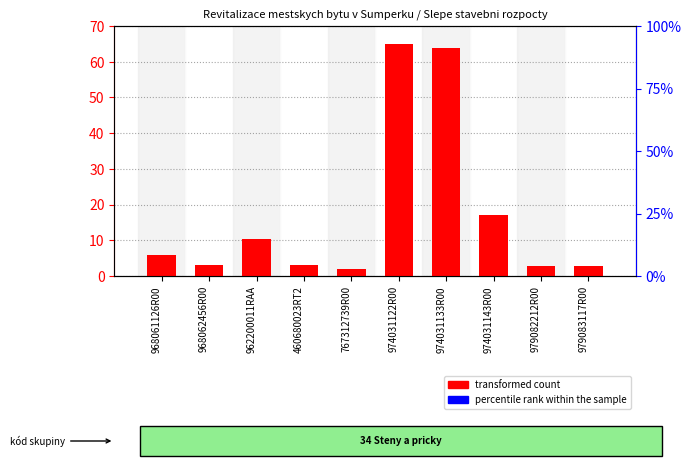

Reading right to left, extract all data points from this chart.

transformed count: 979083117R00=2.7	979082212R00=2.8	974031143R00=17.0	974031133R00=63.8	974031122R00=65.0	767312739R00=2.0	460680023RT2=3.0	962200011RAA=10.4	968062456R00=3.0	968061126R00=6.0
percentile rank within the sample: 979083117R00=0.0	979082212R00=0.0	974031143R00=0.0	974031133R00=0.0	974031122R00=0.0	767312739R00=0.0	460680023RT2=0.0	962200011RAA=0.0	968062456R00=0.0	968061126R00=0.0